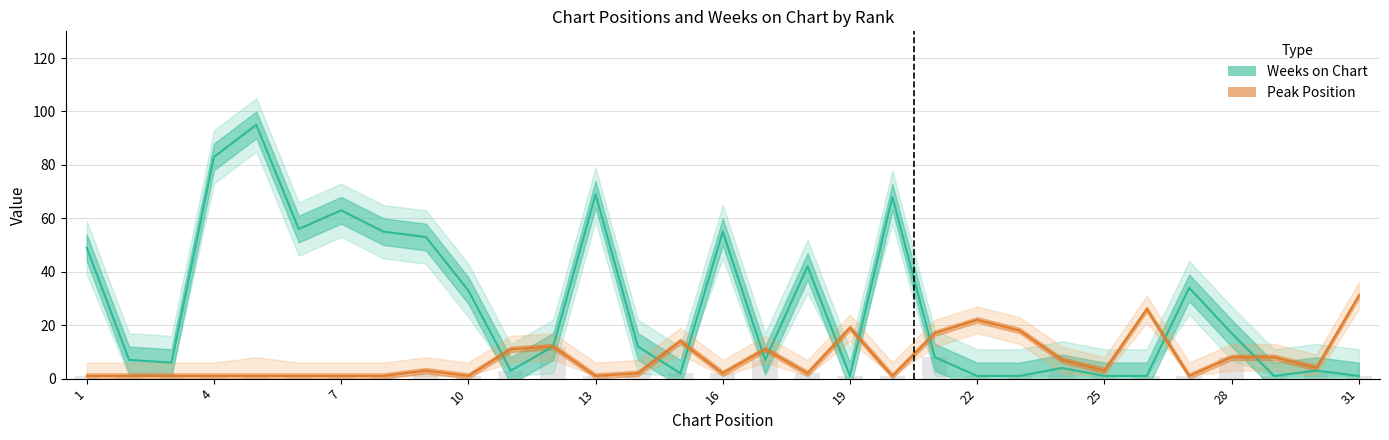

Which category has the lowest value in the Peak Position series?

1